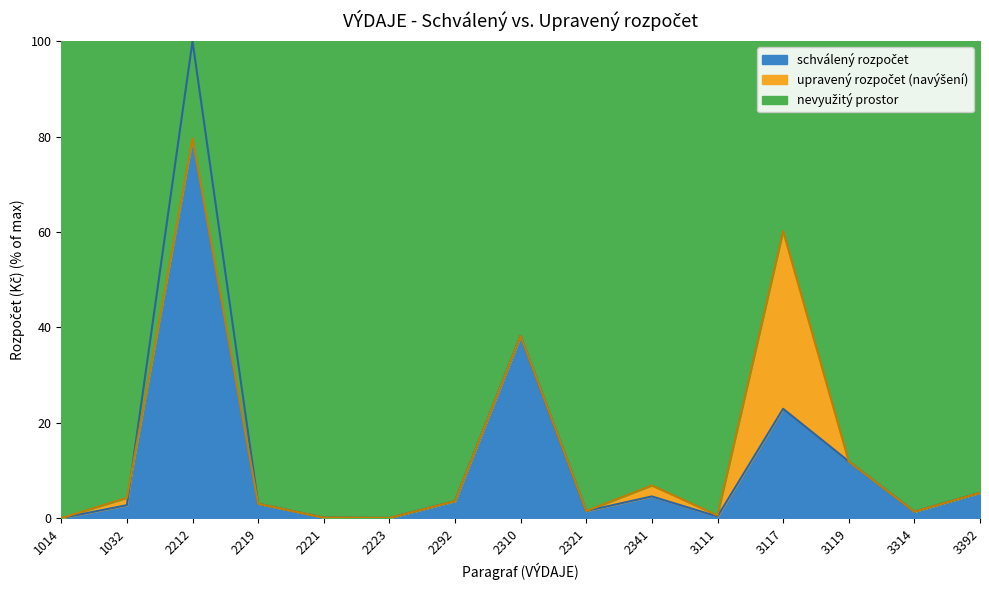

The schválený rozpočet series shows 0.2 at 2221. True or false?

True